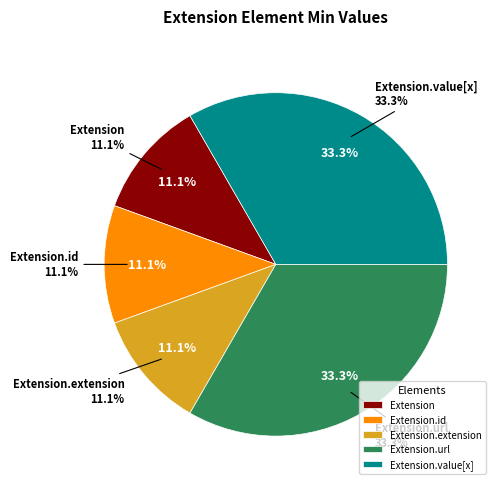

Count the number of slices in the pie.

5